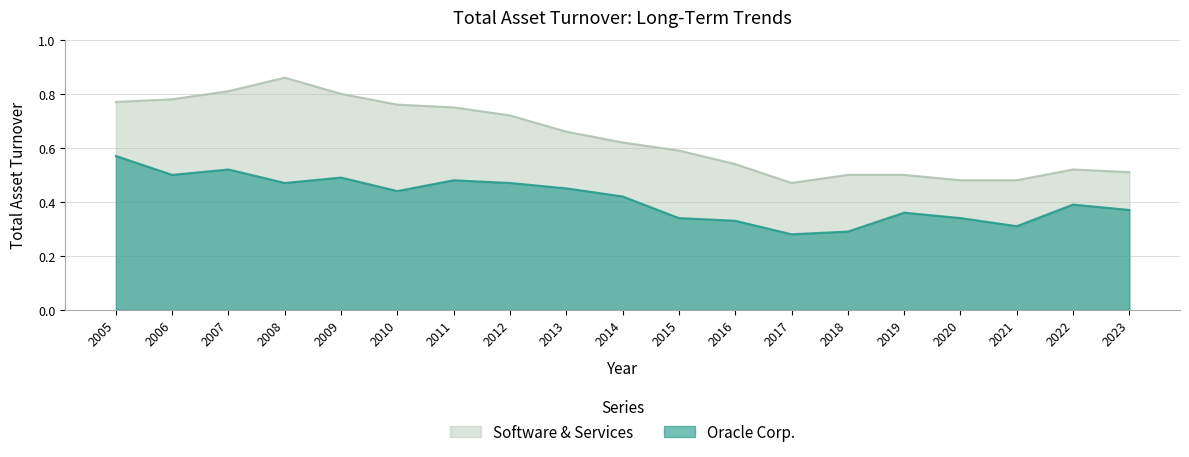

Reading left to right, extract all data points from this chart.

Oracle Corp.: 2005=0.6	2006=0.5	2007=0.5	2008=0.5	2009=0.5	2010=0.4	2011=0.5	2012=0.5	2013=0.5	2014=0.4	2015=0.3	2016=0.3	2017=0.3	2018=0.3	2019=0.4	2020=0.3	2021=0.3	2022=0.4	2023=0.4
Software & Services: 2005=0.8	2006=0.8	2007=0.8	2008=0.9	2009=0.8	2010=0.8	2011=0.8	2012=0.7	2013=0.7	2014=0.6	2015=0.6	2016=0.5	2017=0.5	2018=0.5	2019=0.5	2020=0.5	2021=0.5	2022=0.5	2023=0.5